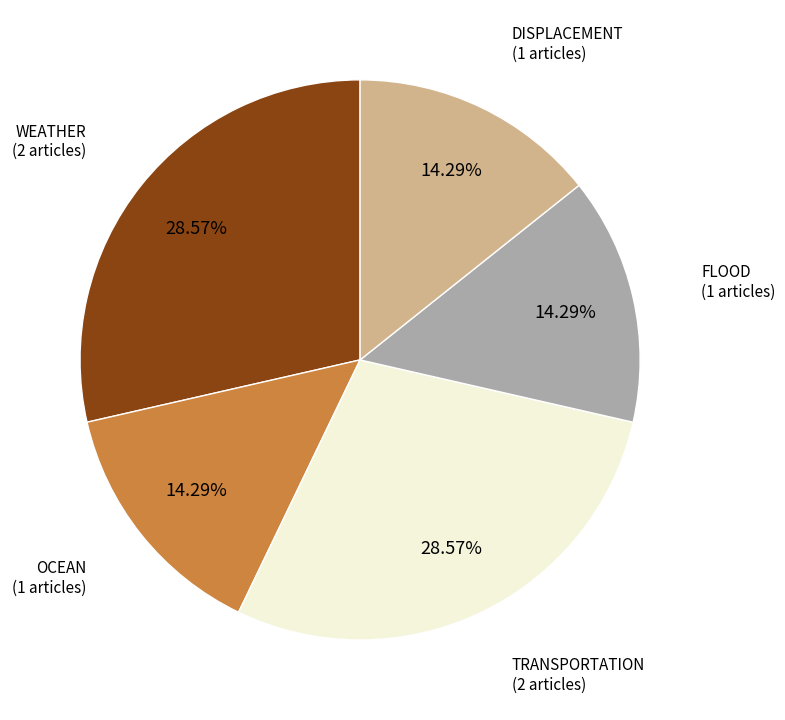

Is there a majority slice in this chart?

No